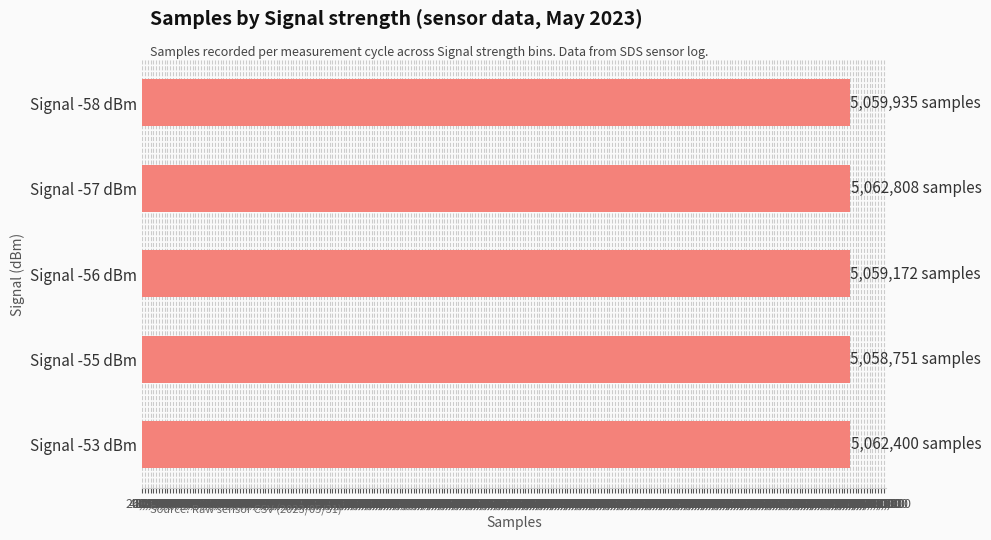

How many bars are there in total?

5